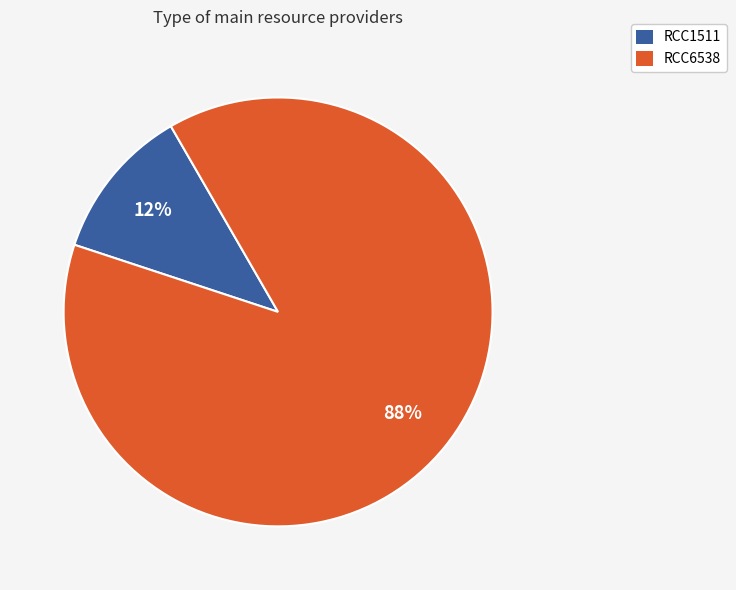

Combined, do RCC6538 and RCC1511 account for over 50%?

Yes